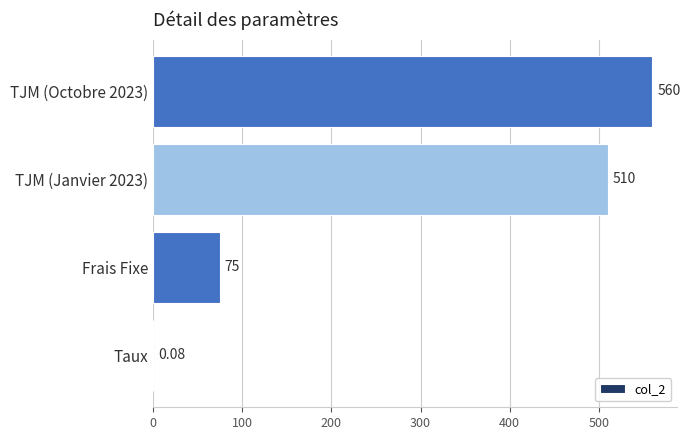

Which has a higher value, Taux or TJM (Janvier 2023)?

TJM (Janvier 2023)